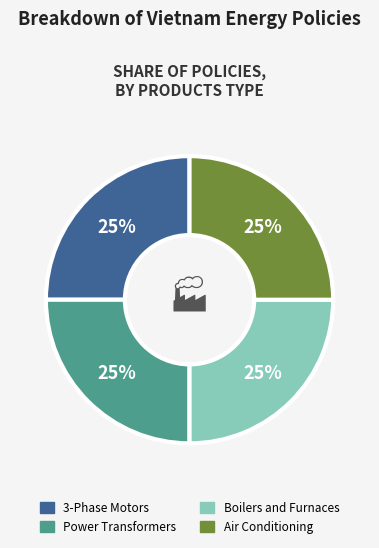

Is there a majority slice in this chart?

No